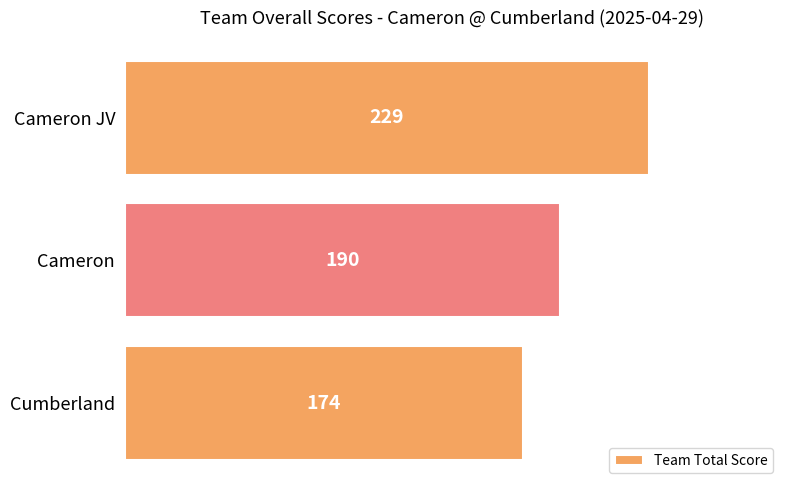

The chart shows a value of 190 at Cameron. True or false?

True